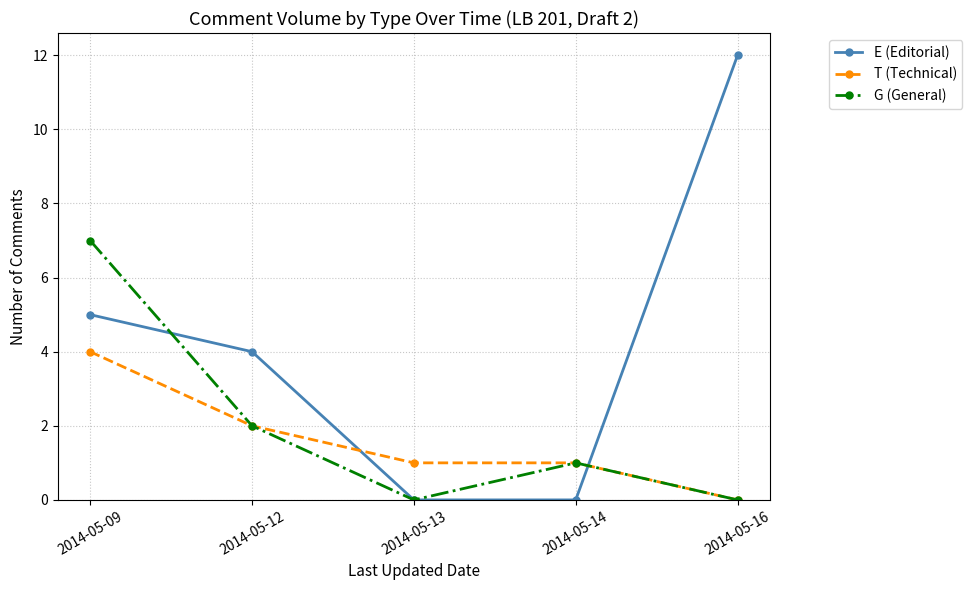

How many distinct data groups are displayed?

3